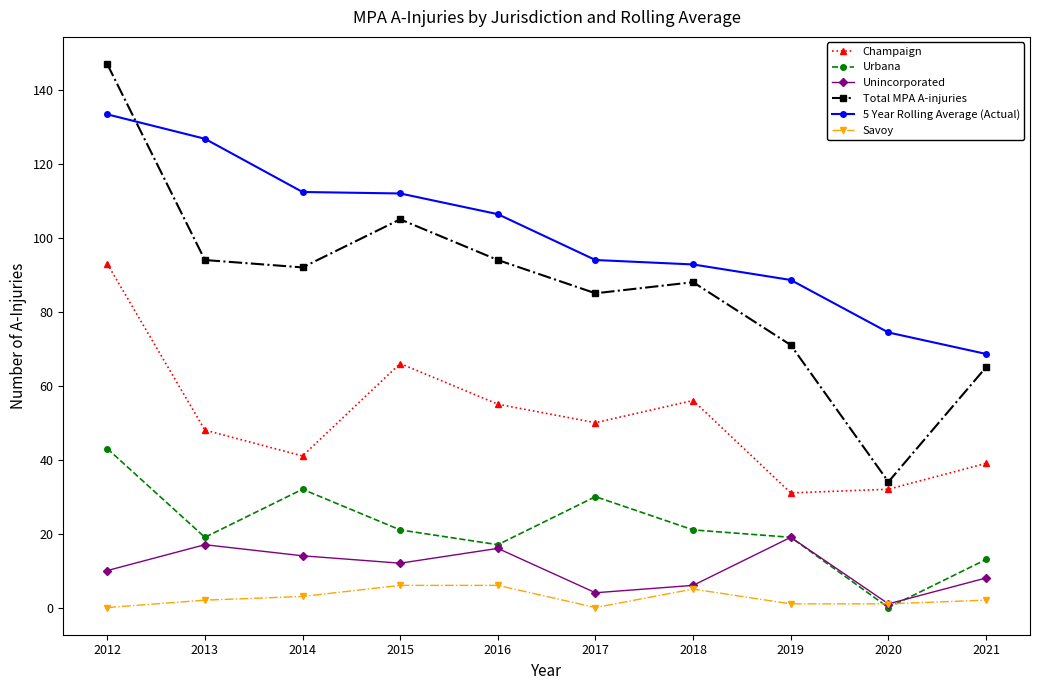

Where is the first local minimum for Unincorporated?

2015